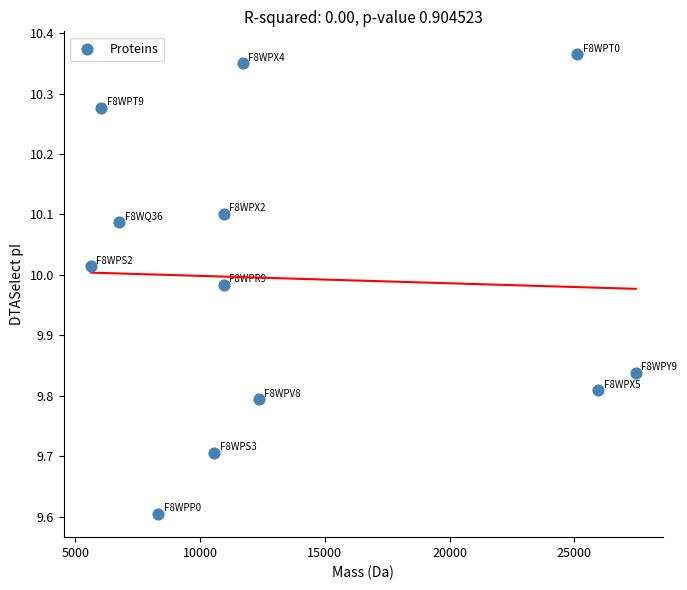

What Y value in the scatter plot is closest to 9?

9.6